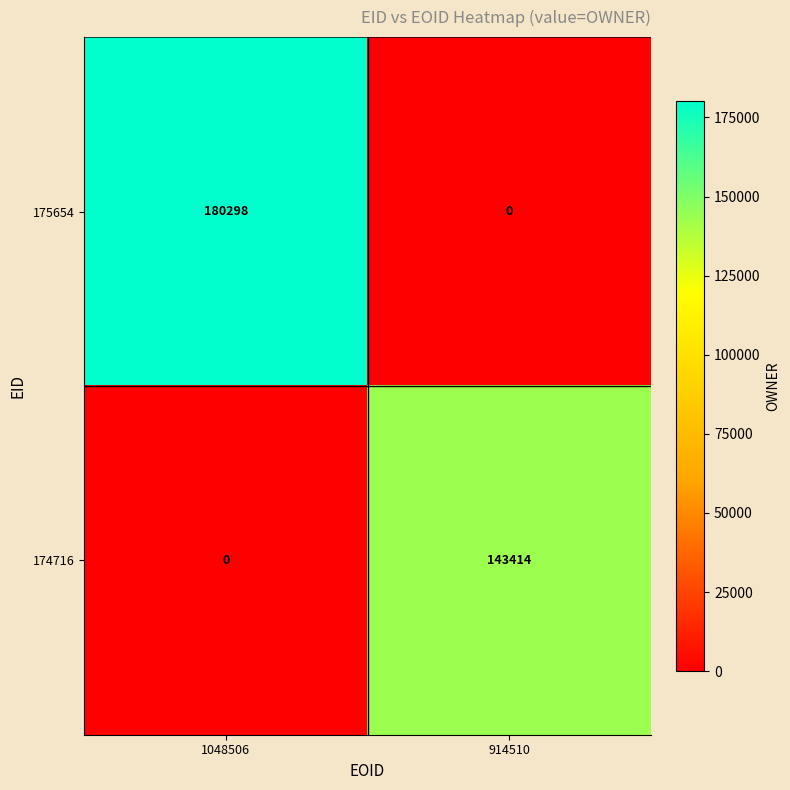

Which label corresponds to the largest value in the chart?

1048506